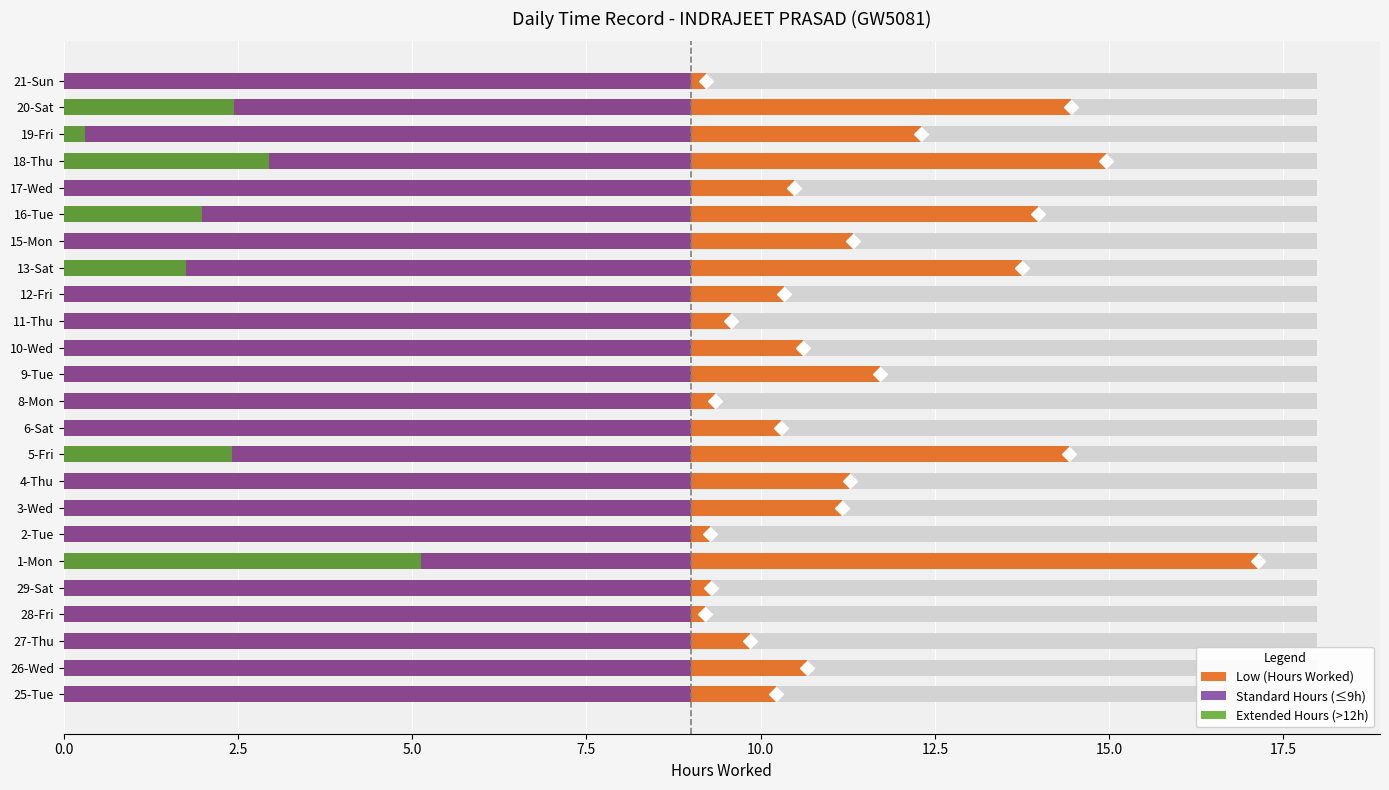

Which series has the widest spread of Y values?

Low (Hours Worked)